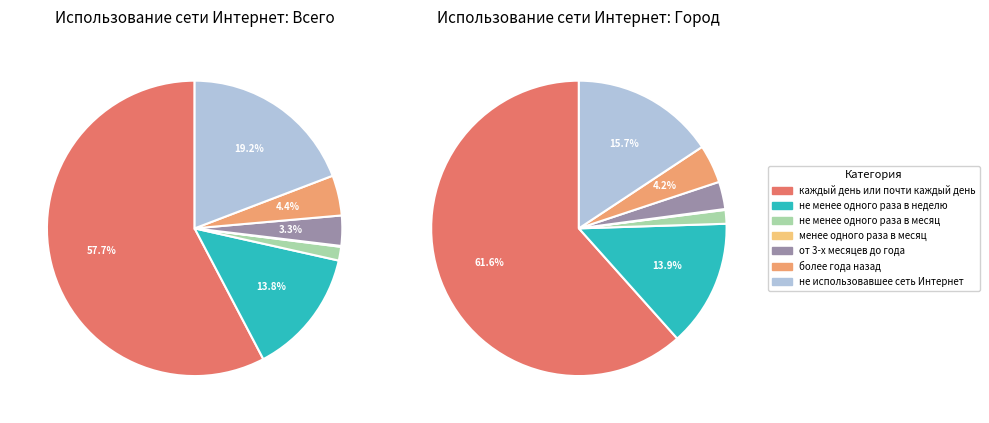

Is it true that не менее одного раза в неделю is 19% of the pie?

False